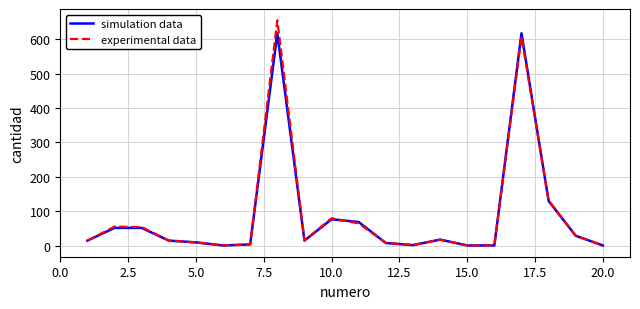

What is the difference between the maximum and minimum values in the experimental data series?

653.8